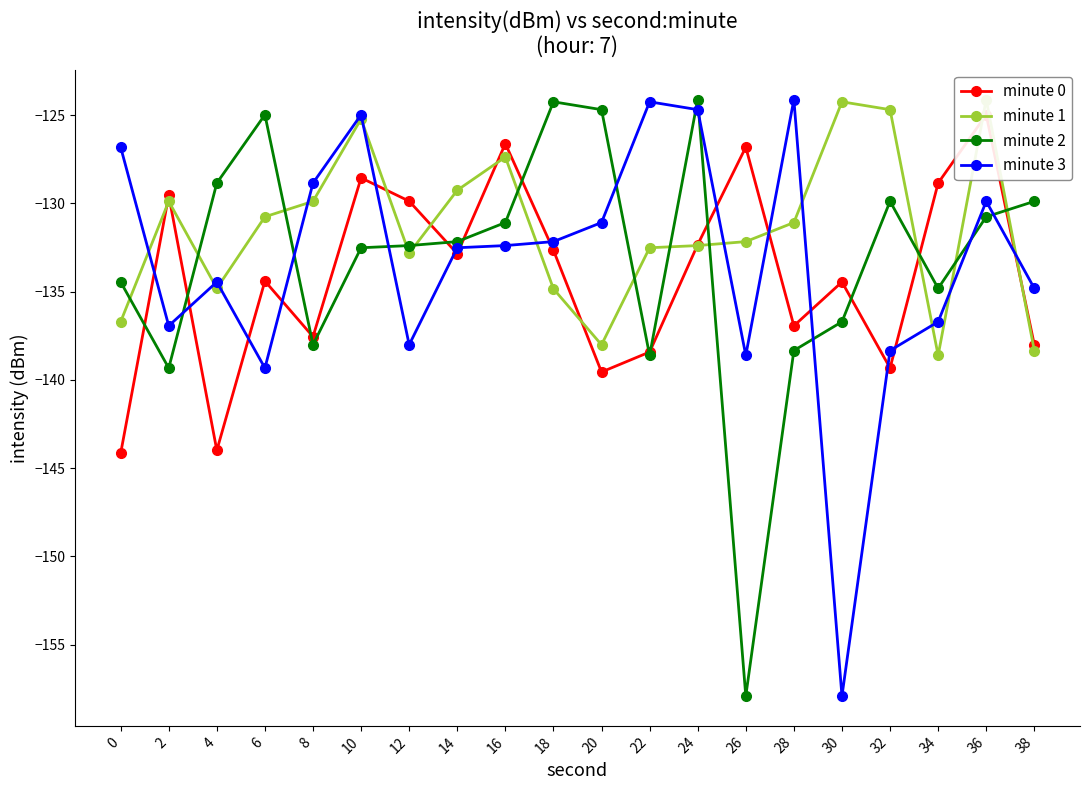

What is the difference between the second highest and second lowest values in the minute 0 series?

17.4